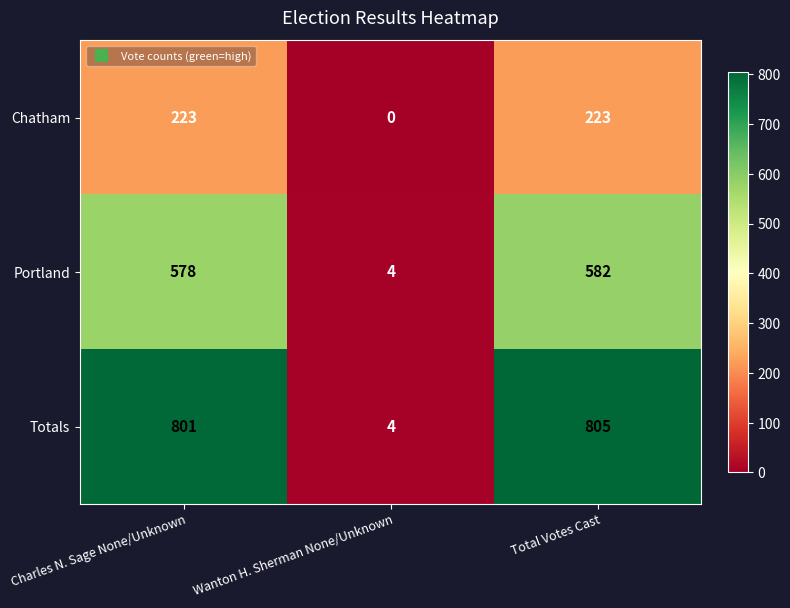

Reading left to right, list all the values displayed in this chart.

Chatham: 223	0	223
Portland: 578	4	582
Totals: 801	4	805